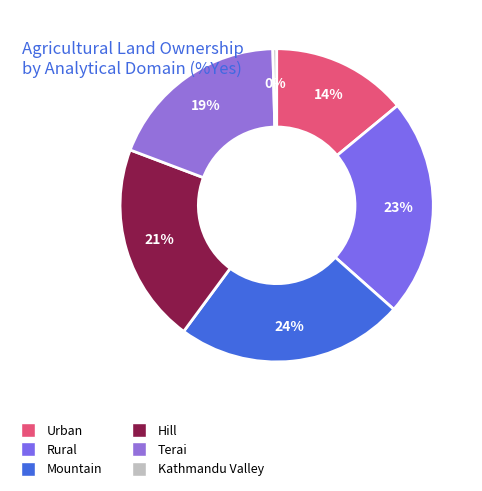

What percentage is the Urban slice, to the nearest percent?

14%